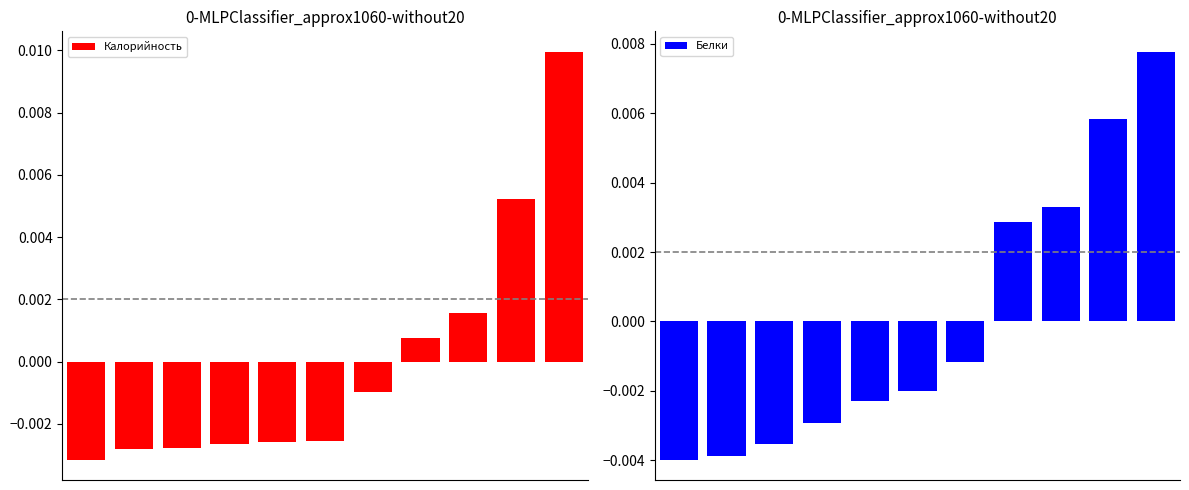

Between 9 and 0, which is larger?

9